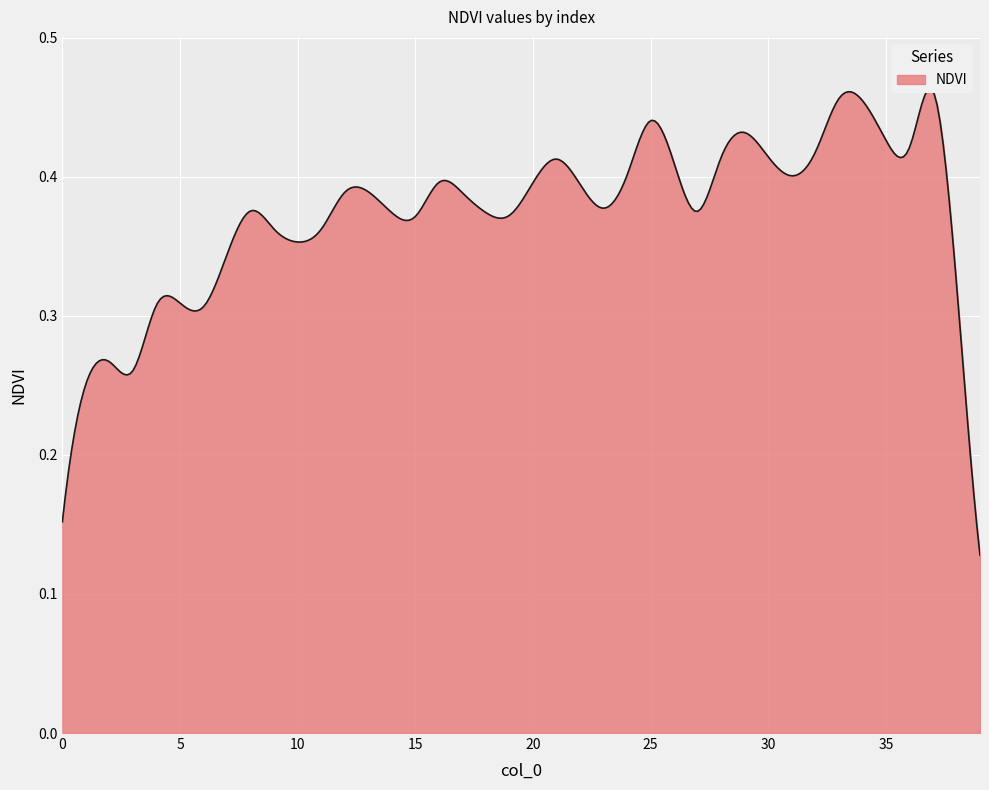

Which label corresponds to the smallest value in the chart?

39